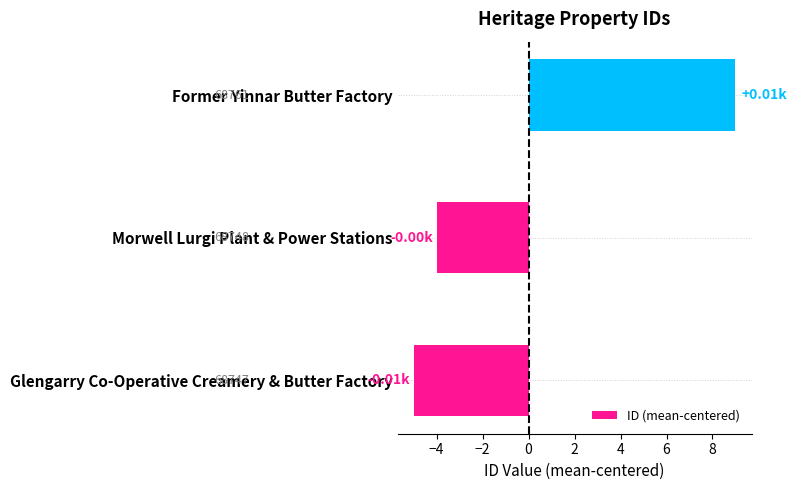

Where is the data nearest to the value 2?

Morwell Lurgi Plant & Power Stations